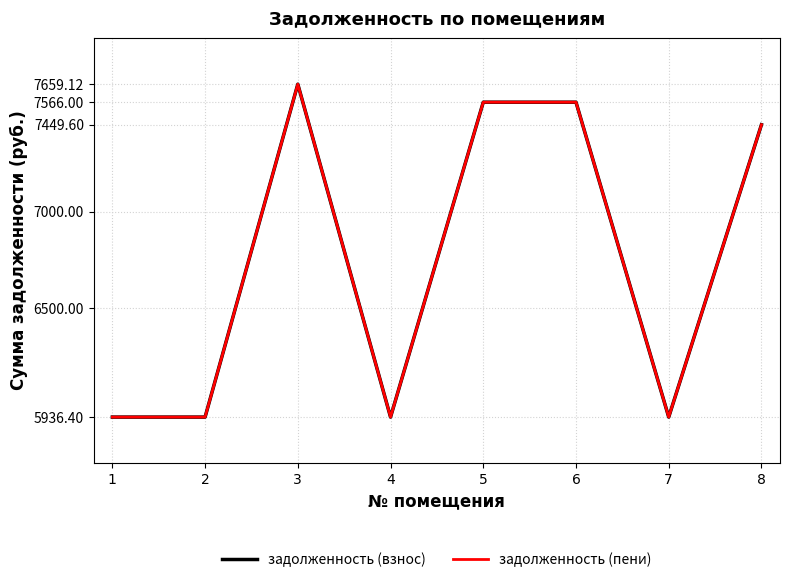

Does the chart have visible grid lines?

Yes